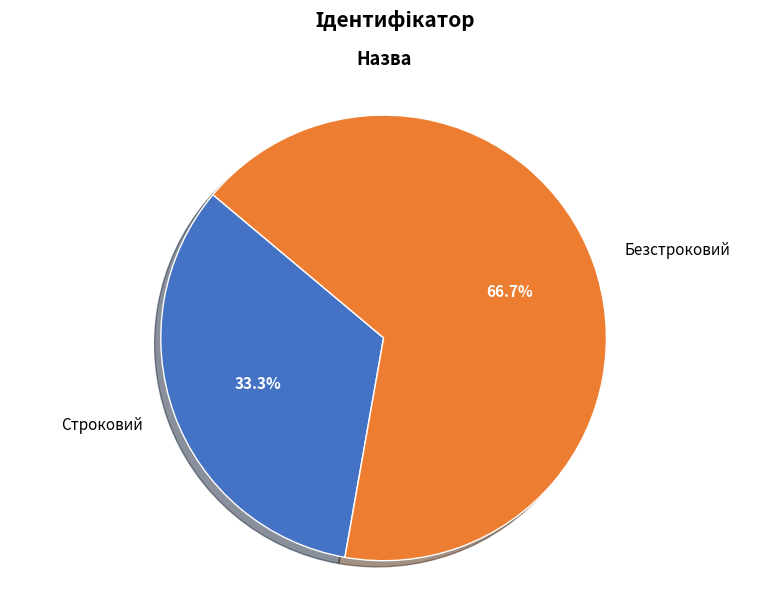

What is the largest slice in the pie chart?

Безстроковий